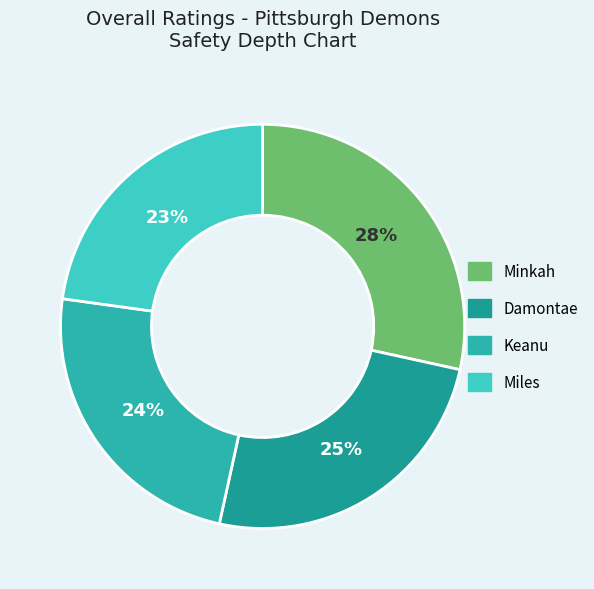

What is the smallest slice in the pie chart?

Miles